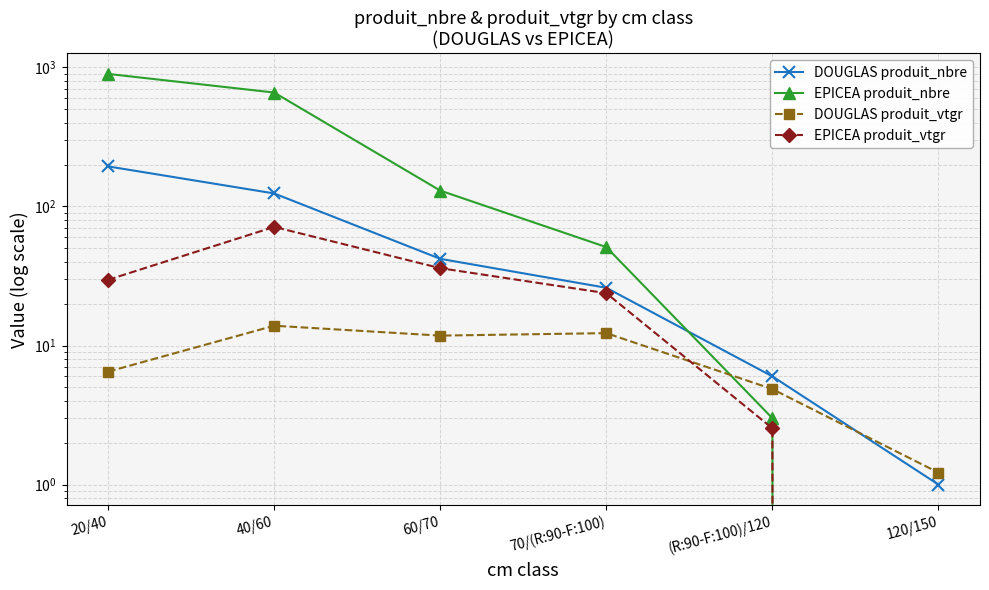

Reading left to right, what are all the values shown in this chart?

DOUGLAS produit_nbre: 194.0	124.0	42.0	26.0	6.0	1.0
EPICEA produit_nbre: 897.0	659.0	130.0	51.0	3.0	0.0
DOUGLAS produit_vtgr: 6.5	13.9	11.8	12.3	4.9	1.2
EPICEA produit_vtgr: 29.7	71.3	36.0	23.8	2.5	0.0